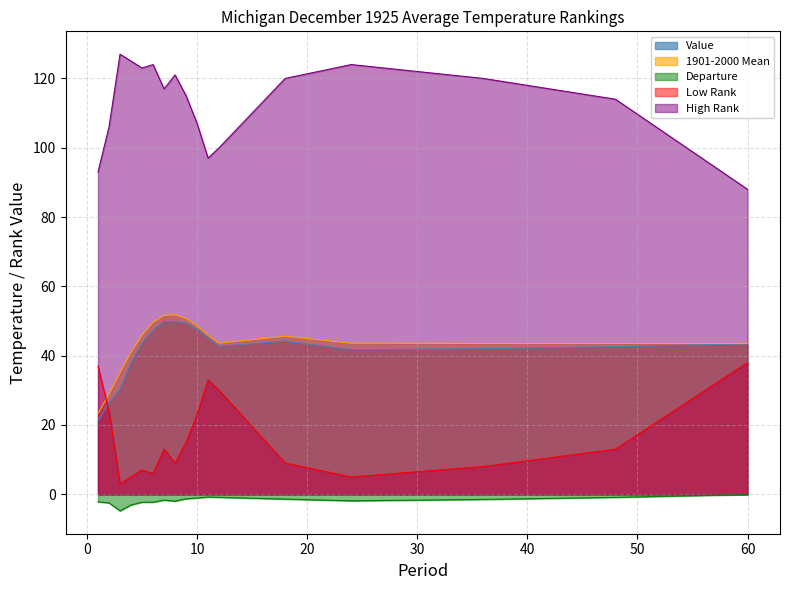

How many interior local peaks does the Value series have?

2